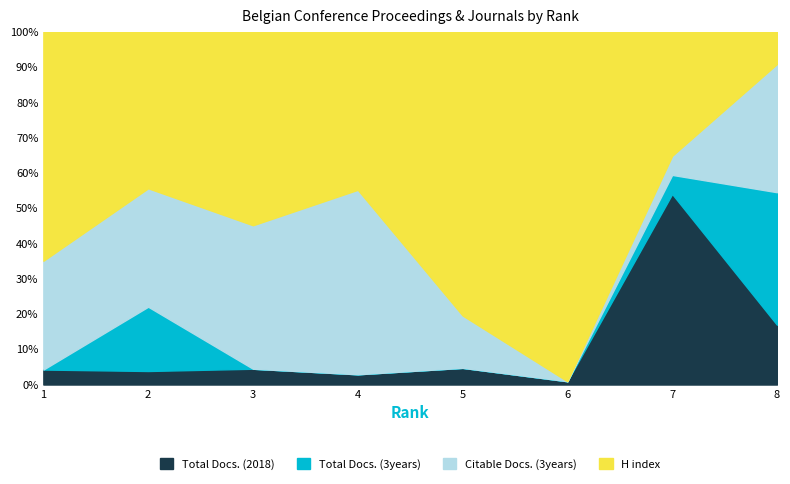

True or false: H index and Citable Docs. (3years) intersect in this chart.

True